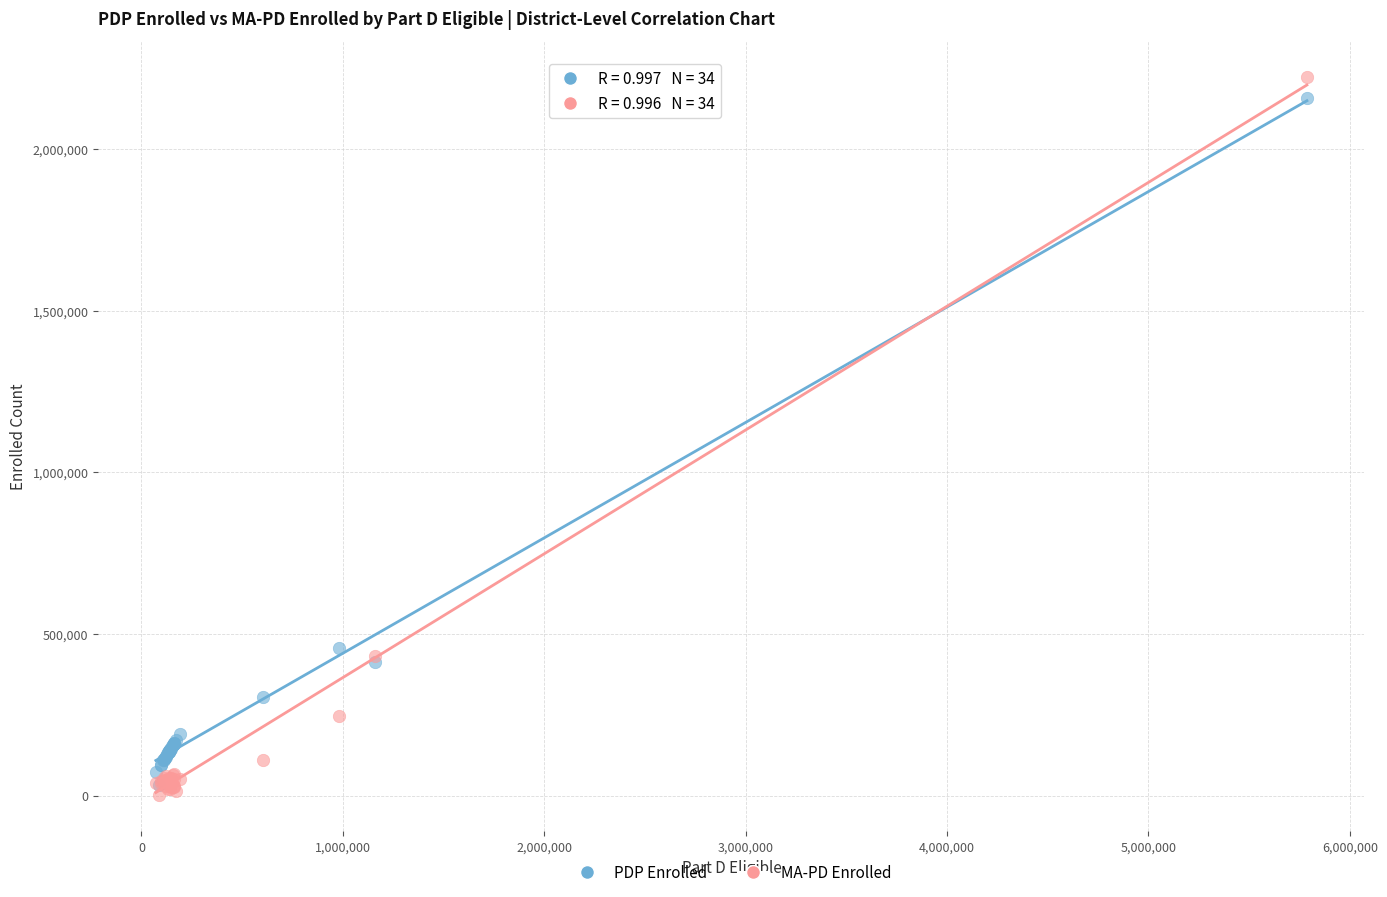

In the PDP Enrolled series, what Y value is closest to 1095815?

457042